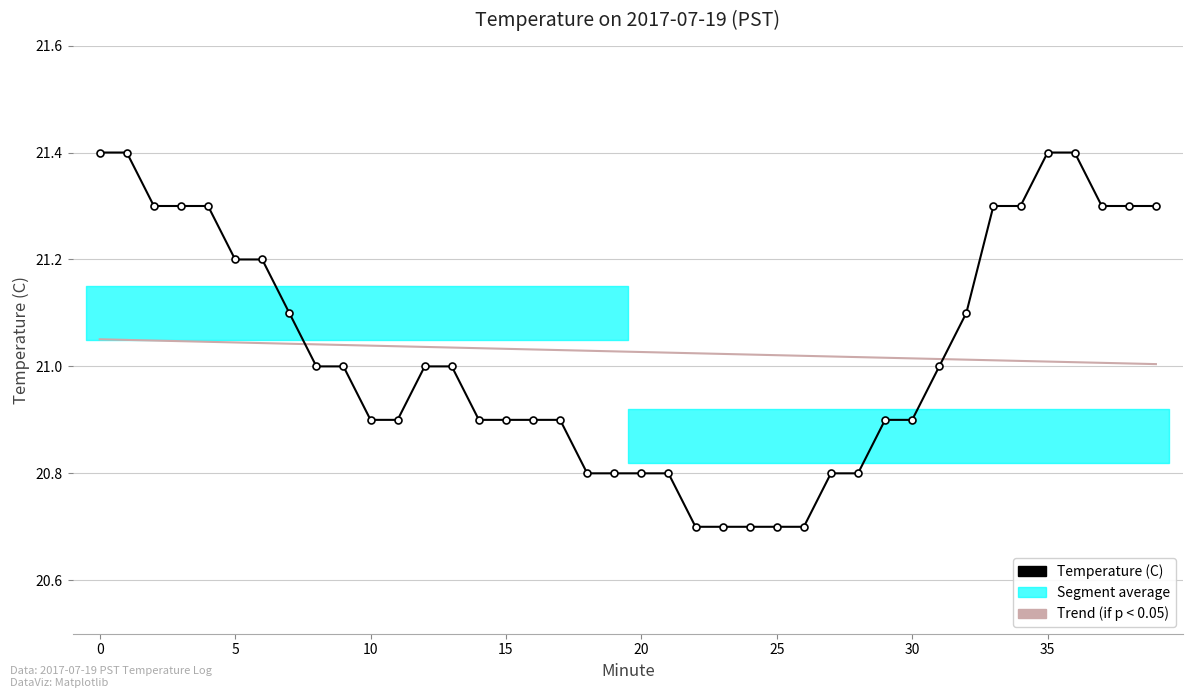

What is the approximate value of Trend (if p < 0.05) at 30?

21.0